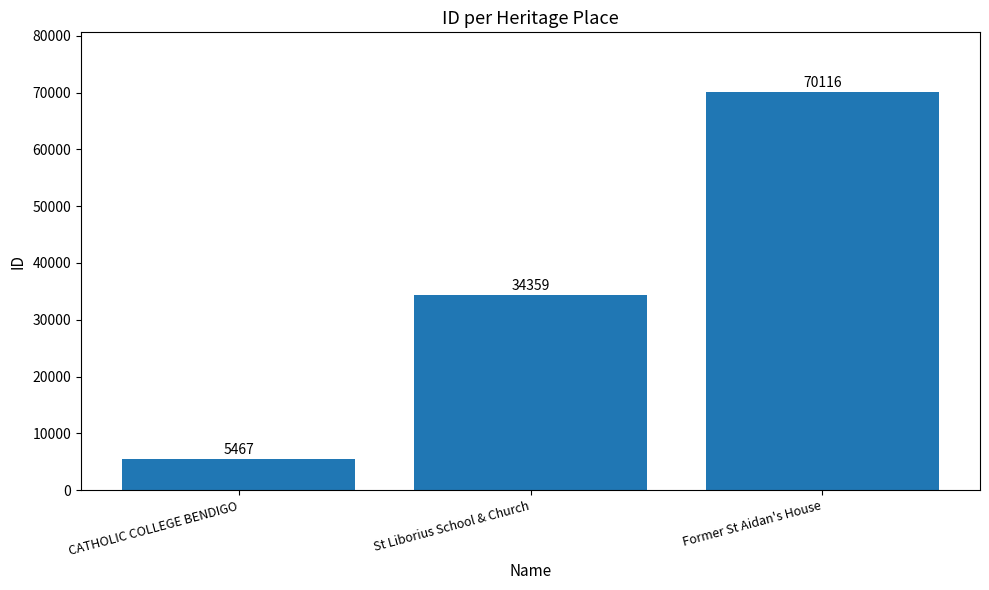

What is the change in value from CATHOLIC COLLEGE BENDIGO to St Liborius School & Church?

+28892